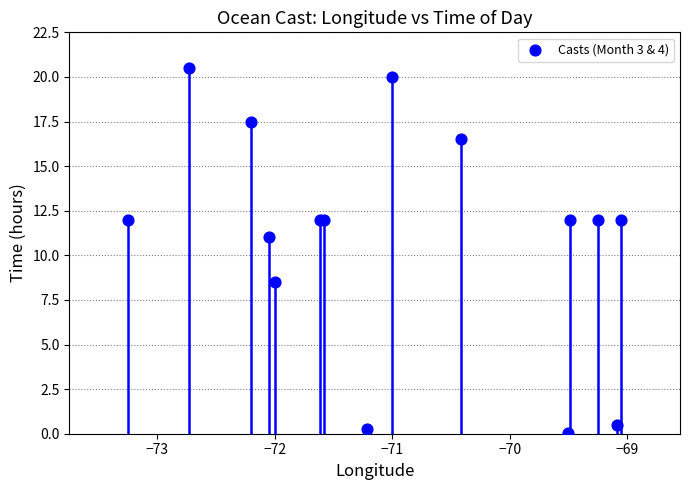

What Y value in the scatter plot is closest to 10?

11.0